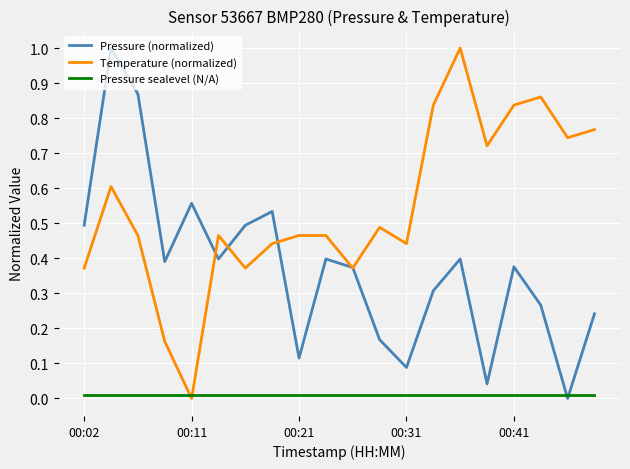

What is the highest value of the Pressure (normalized) series?

1.0